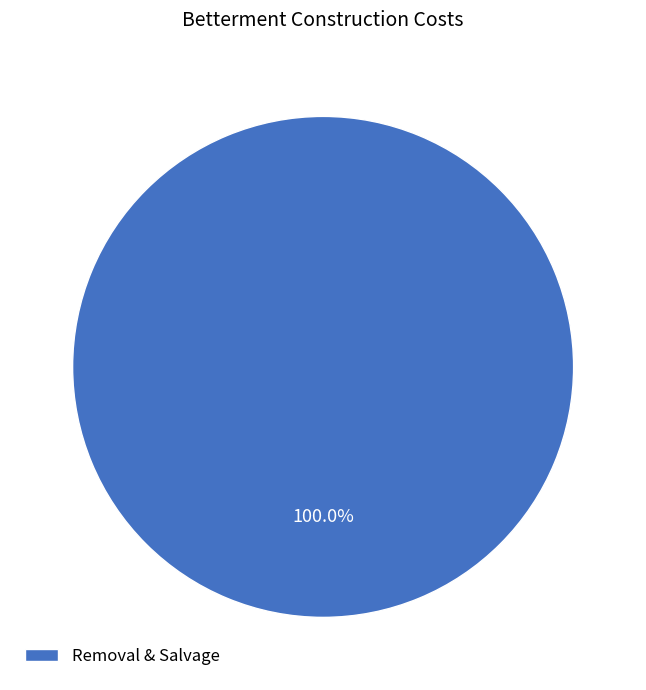

The Removal & Salvage slice represents 100% of the pie. True or false?

True